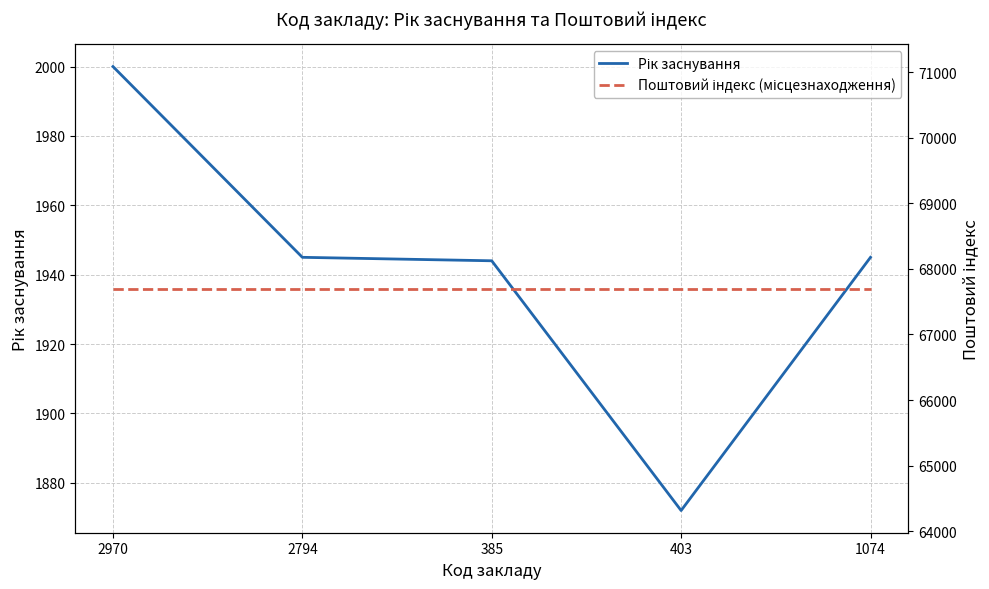

Where is the first local minimum for Рік заснування?

403